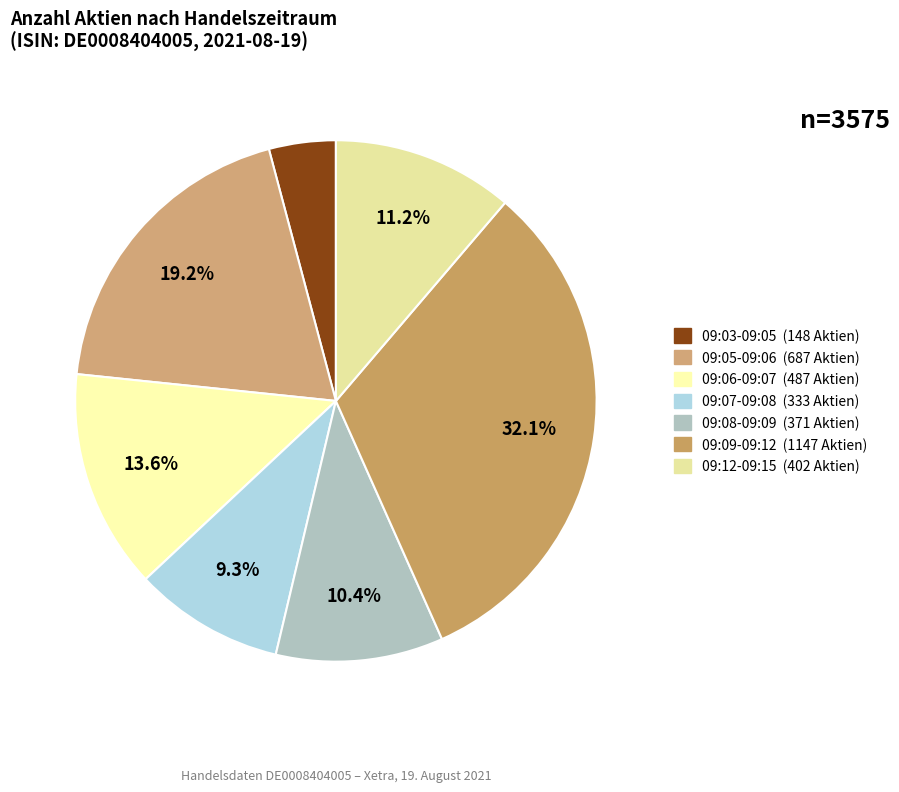

How many segments does this pie chart have?

7